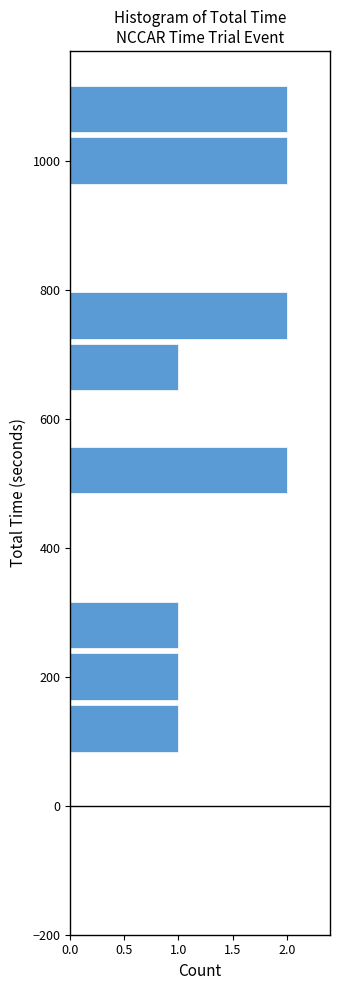

How long is the bar that spans 960 to 1040 on the y-axis? Neither the bar edges nor the lengths are printed on the chart, so give them approximately, as read against the axes.

2